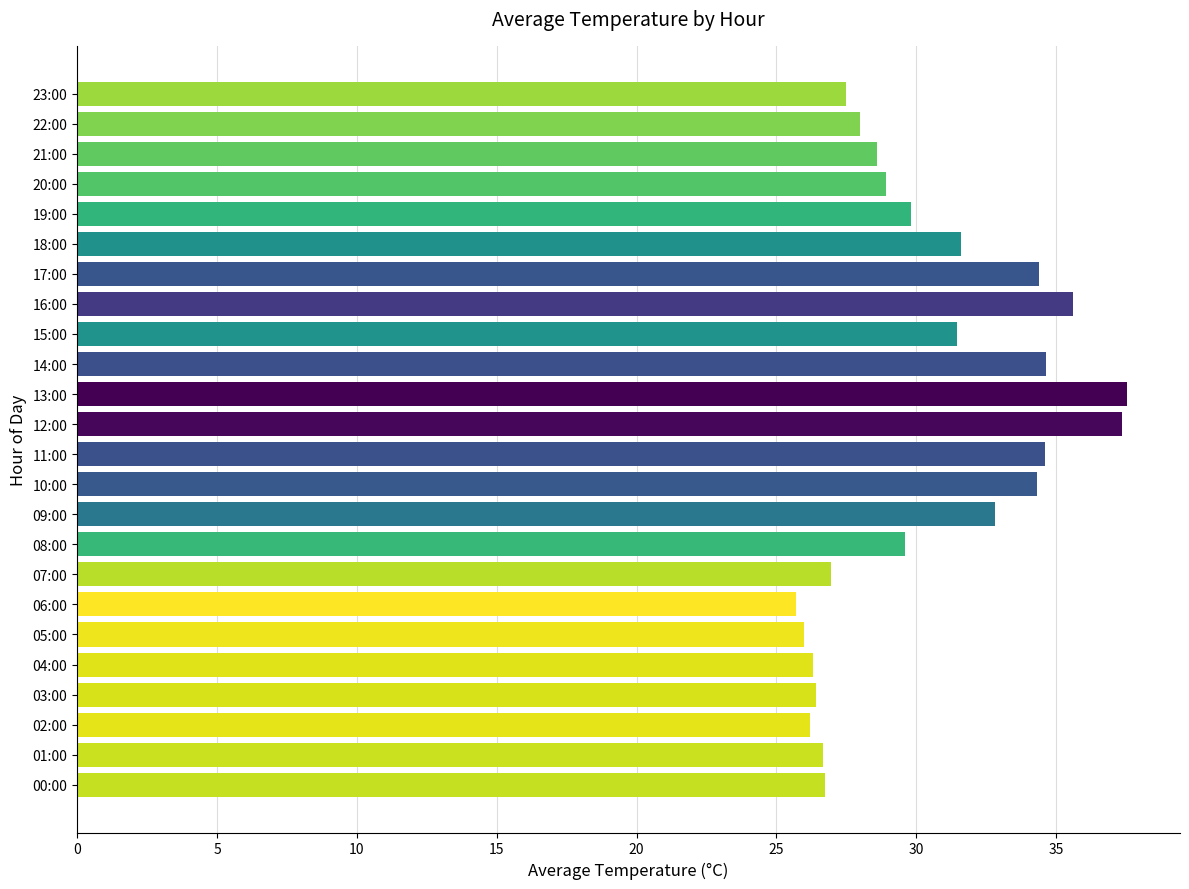

What is the difference between the values at 23:00 and 06:00?

1.8